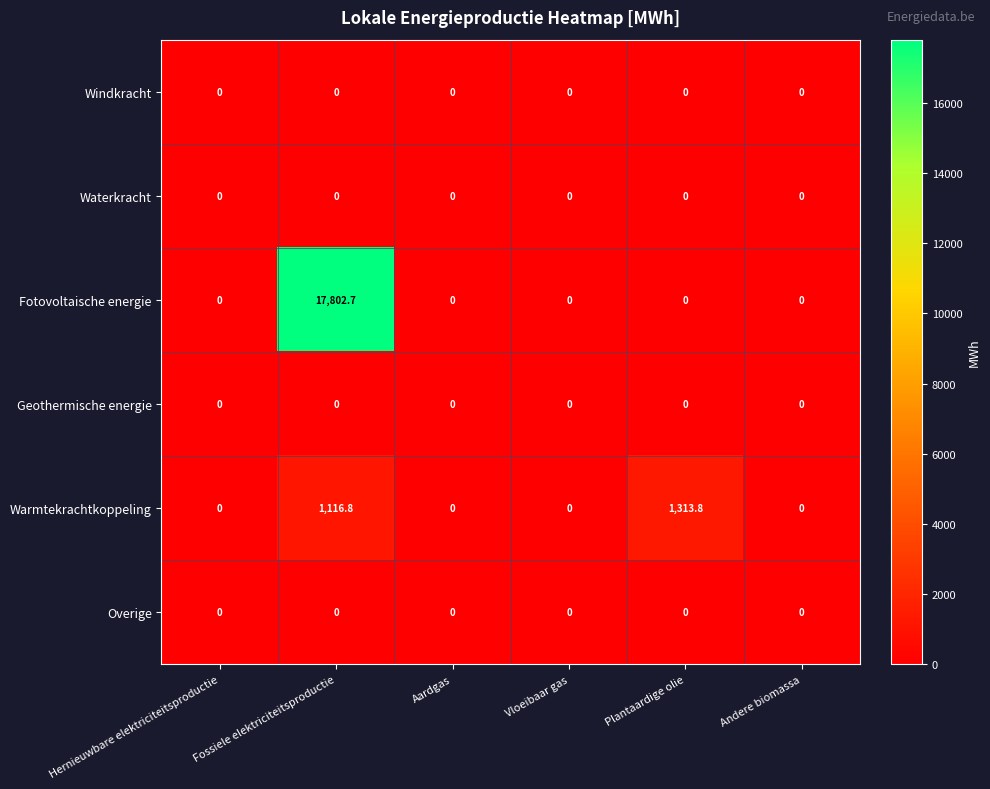

Is the value of Warmtekrachtkoppeling at Plantaardige olie greater than the value of Overige at Andere biomassa?

Yes